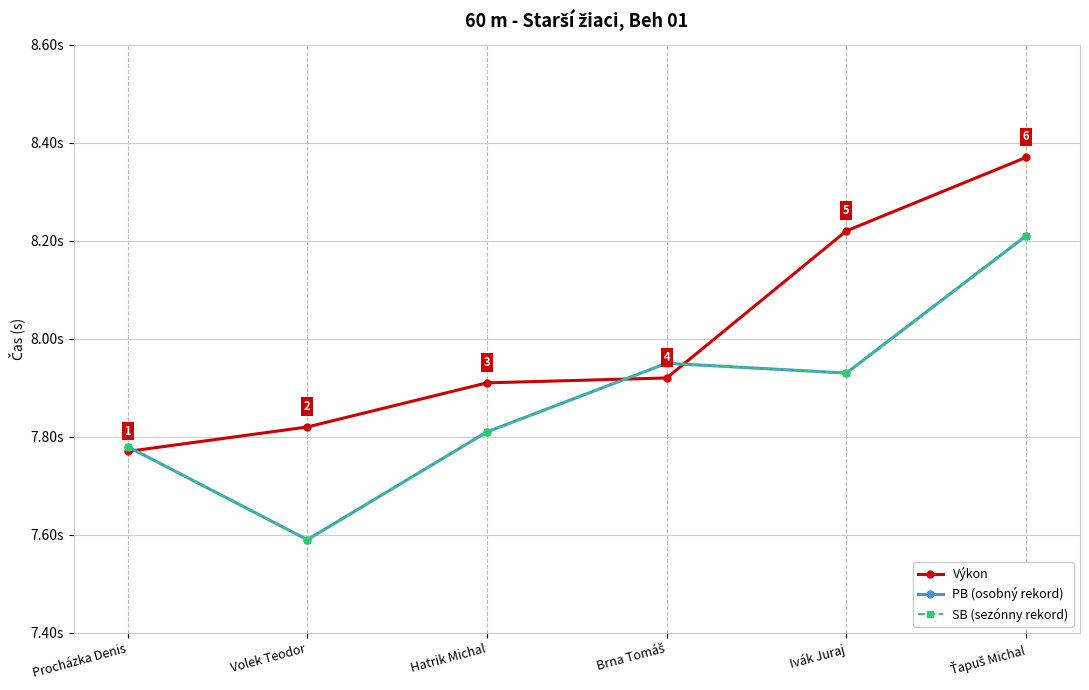

Is this an area chart (filled region under the line)?

No